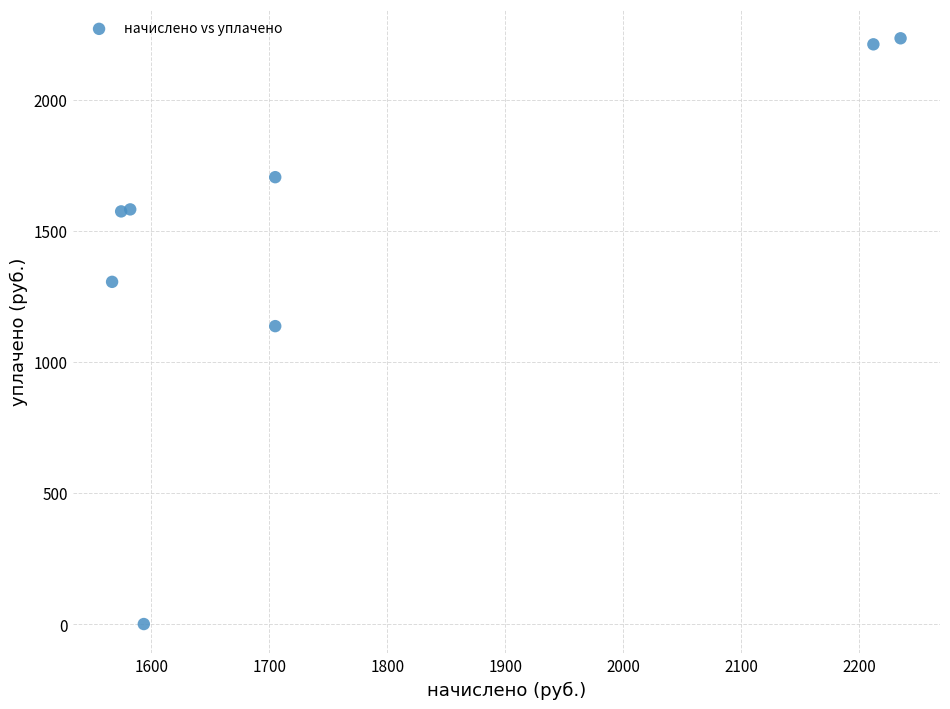

What is the average Y value?

1468.8